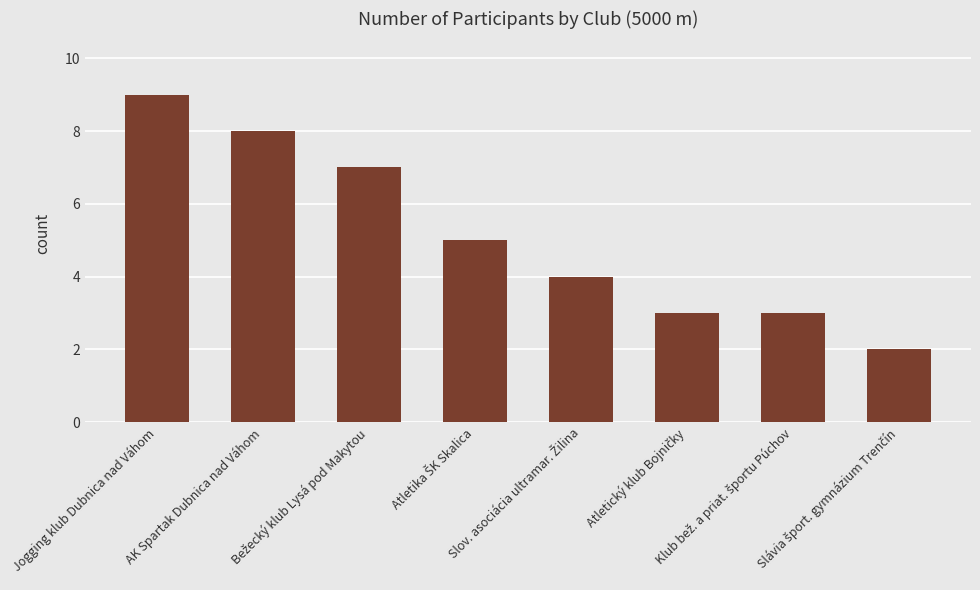

What is the sum of all values?

41